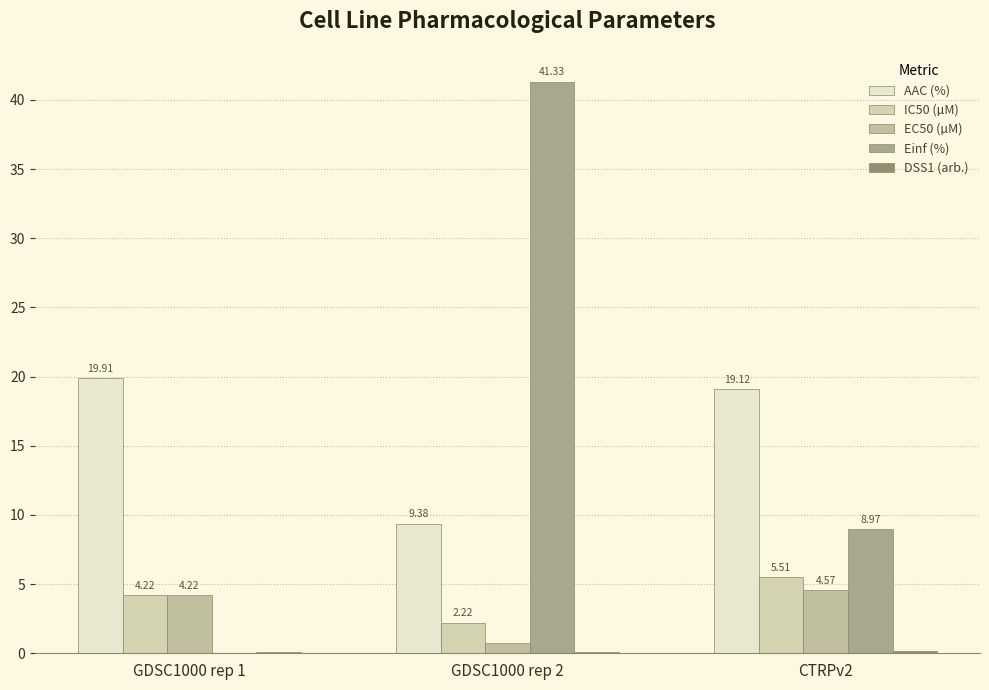

How many distinct data groups are displayed?

5